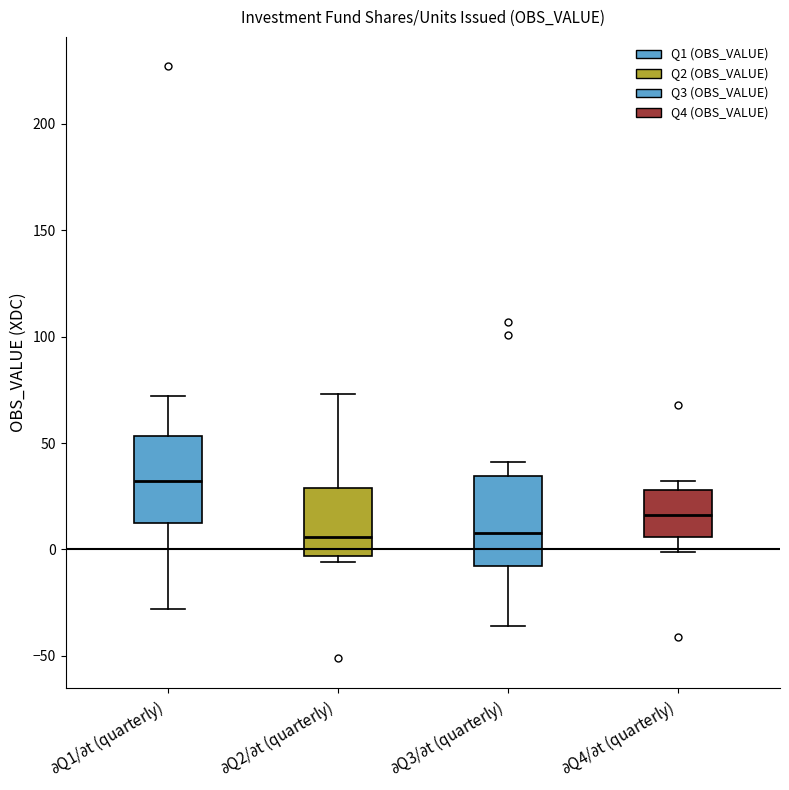

Where does the upper whisker of the box for $\partial$Q1/$\partial$t (quarterly) end on the y-axis? The values are not printed on the chart, so give them approximately, as read against the axis.

70